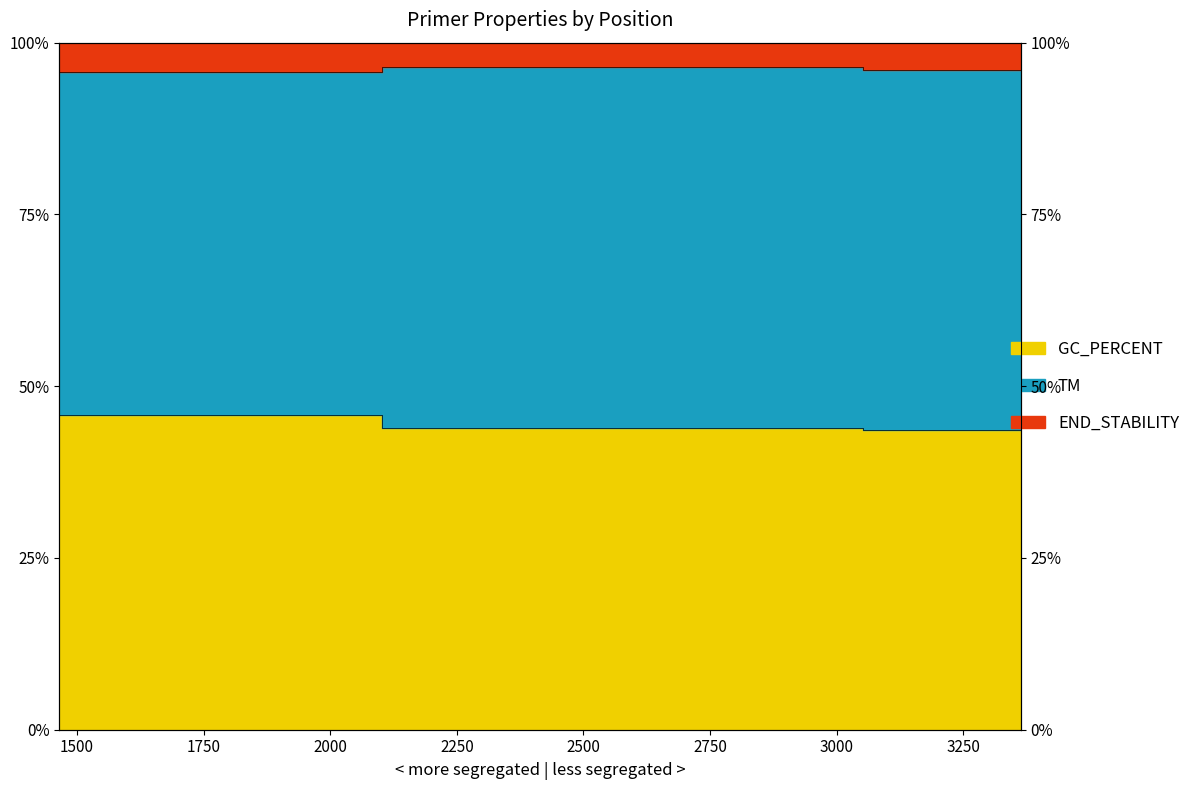

At which label does END_STABILITY reach its peak?

2739